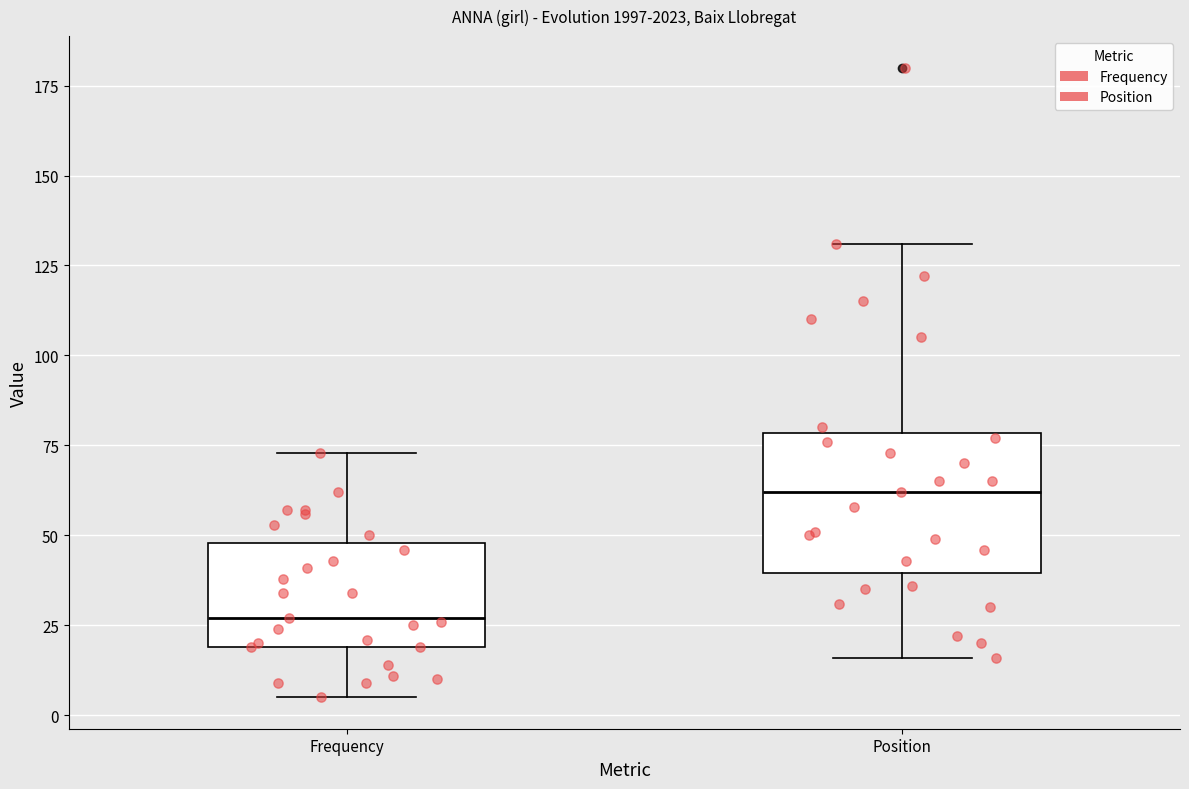

Reading left to right, transcribe this box plot: for each box, give where its median line is, the range the box spans, and where its two whiskers end, as read against the y-axis. The values are not printed on the chart, so give them approximately, as read against the axis.

Frequency: median 25, box 20 to 50, whiskers 5 to 75
Position: median 60, box 40 to 80, whiskers 15 to 130